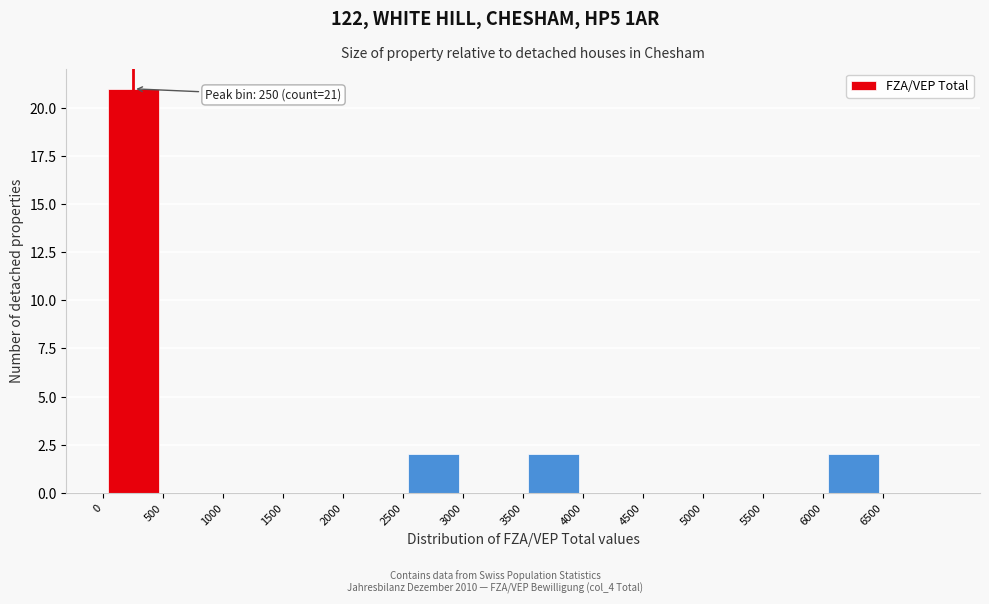

Over which range of the x-axis is the bar tallest?

0 to 500